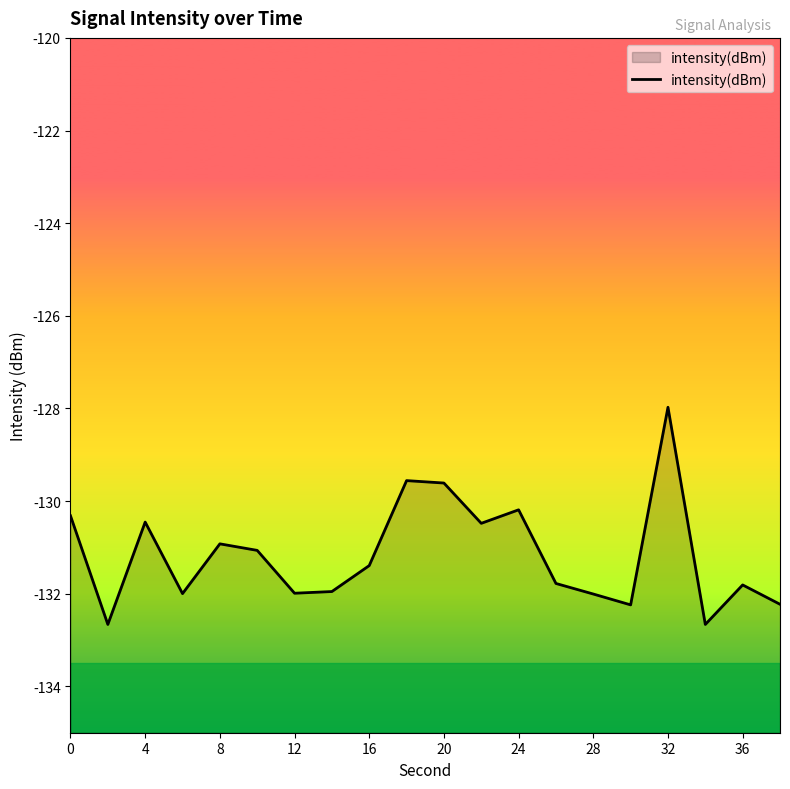

What is the difference between the maximum and minimum values?

4.7